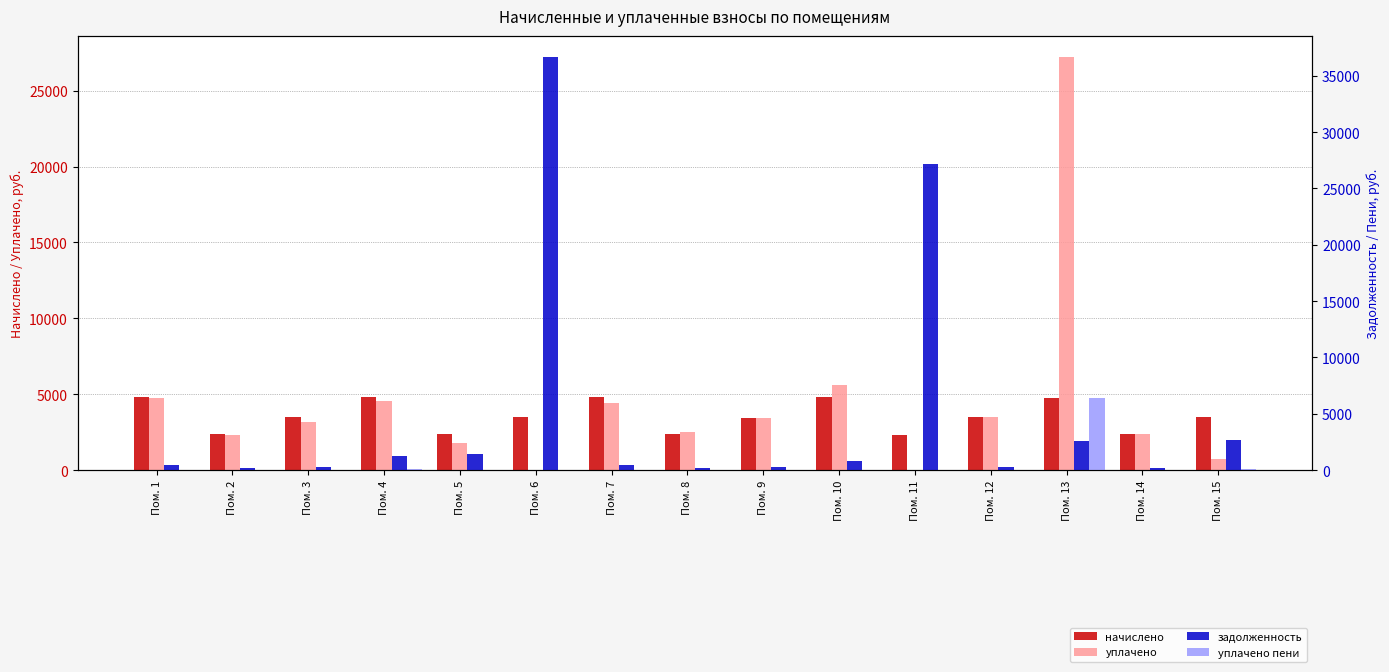

At which category is the sum across all series the highest?

Пом. 13